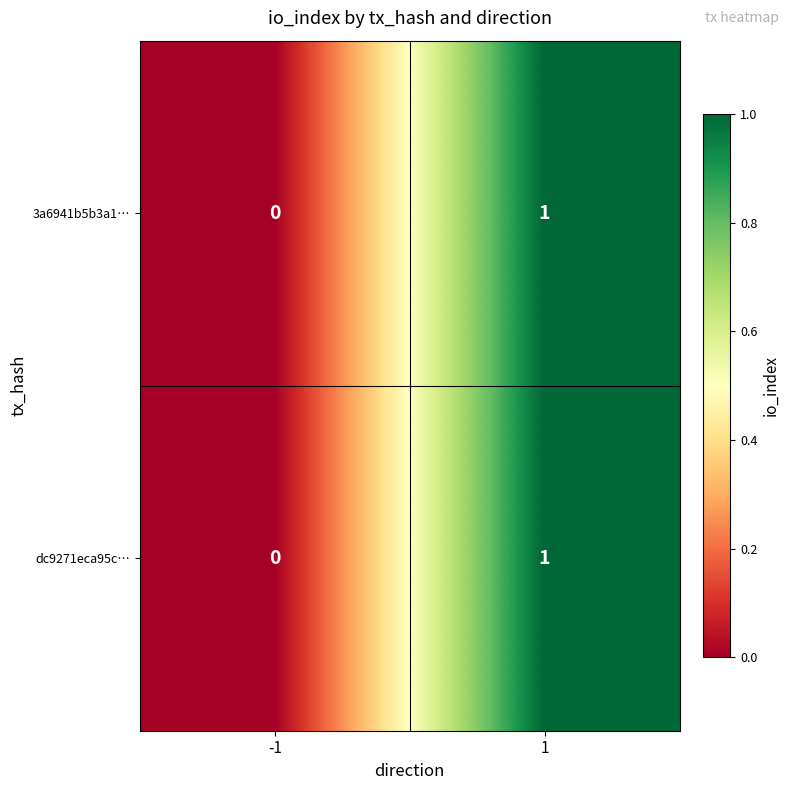

Is it true that 3a6941b5b3a1… equals 1 at 1?

True